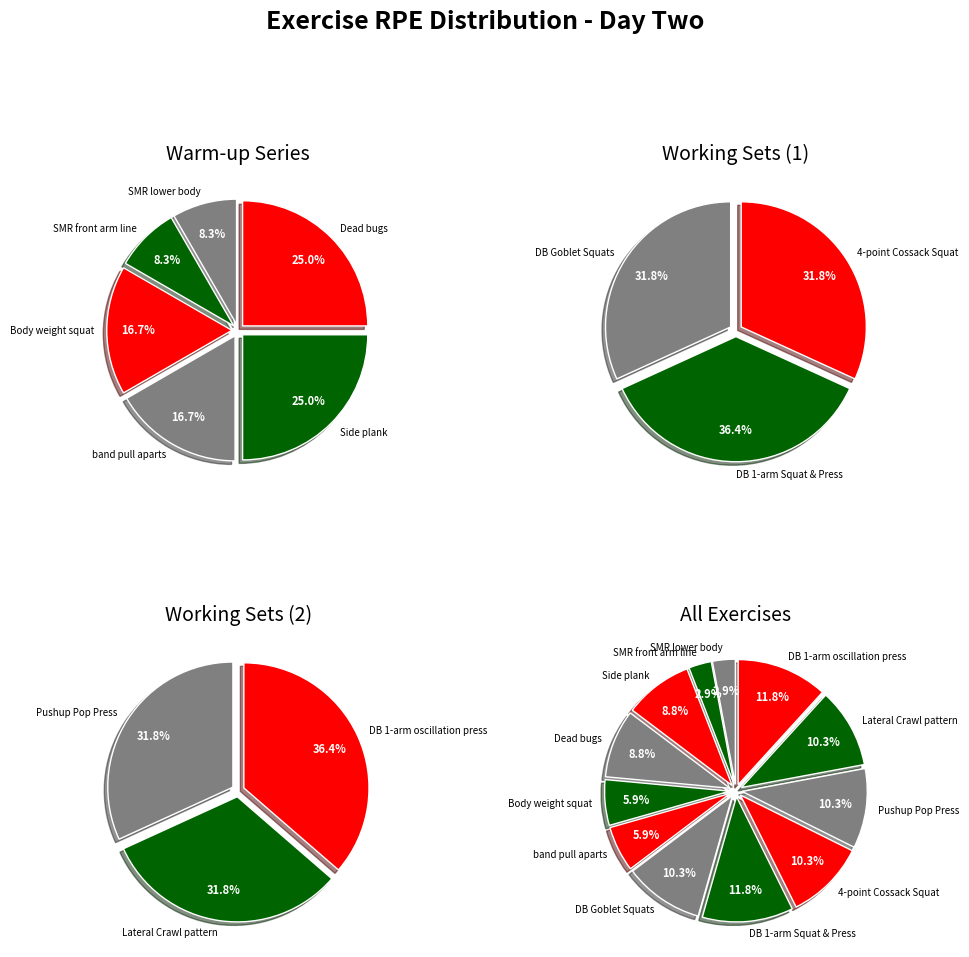

Is the sum of Dead bugs and SMR lower body greater than half?

No